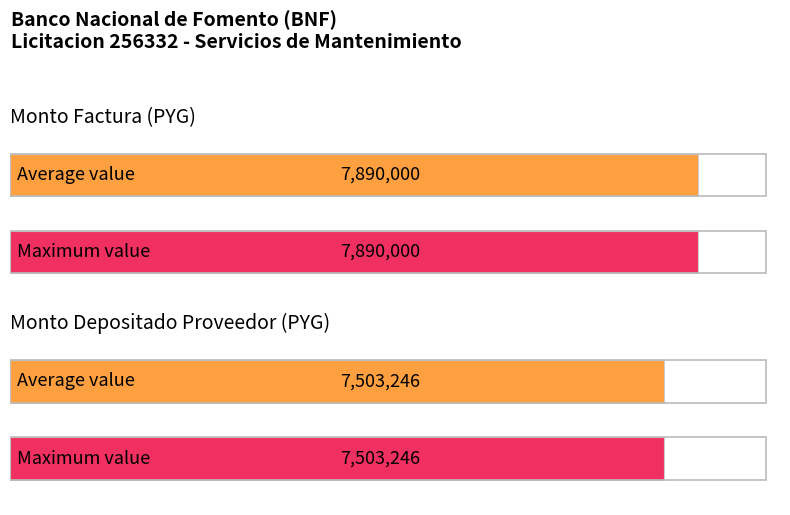

What is the value of the monto_depositado_proveedor bar at the 8th from the left?

7503246